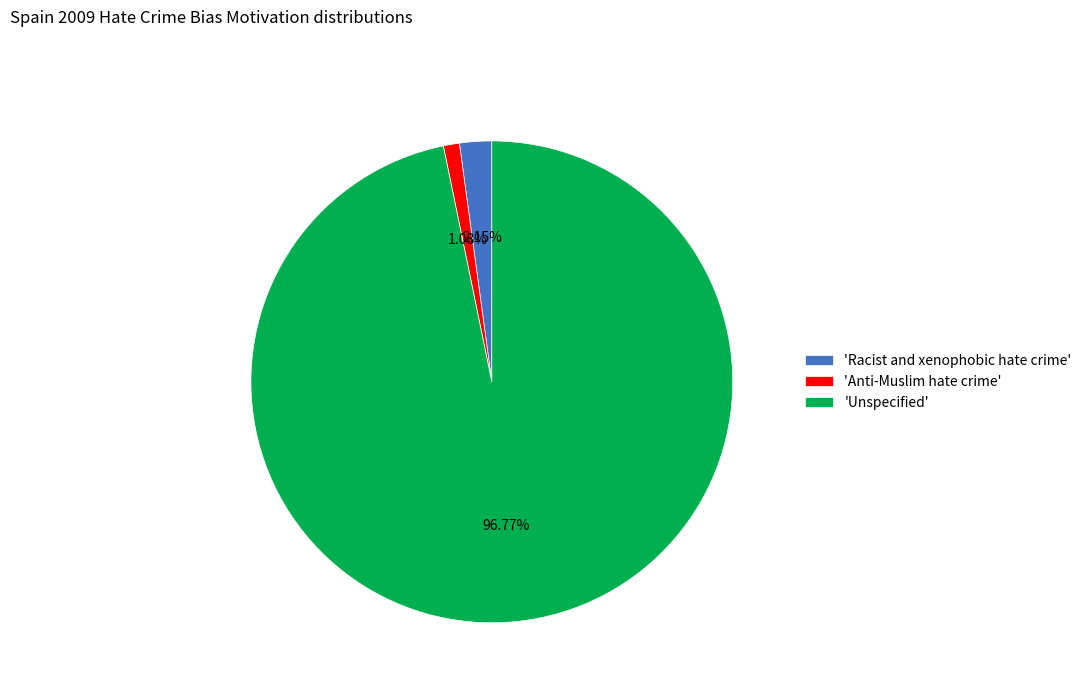

Count the number of slices in the pie.

3